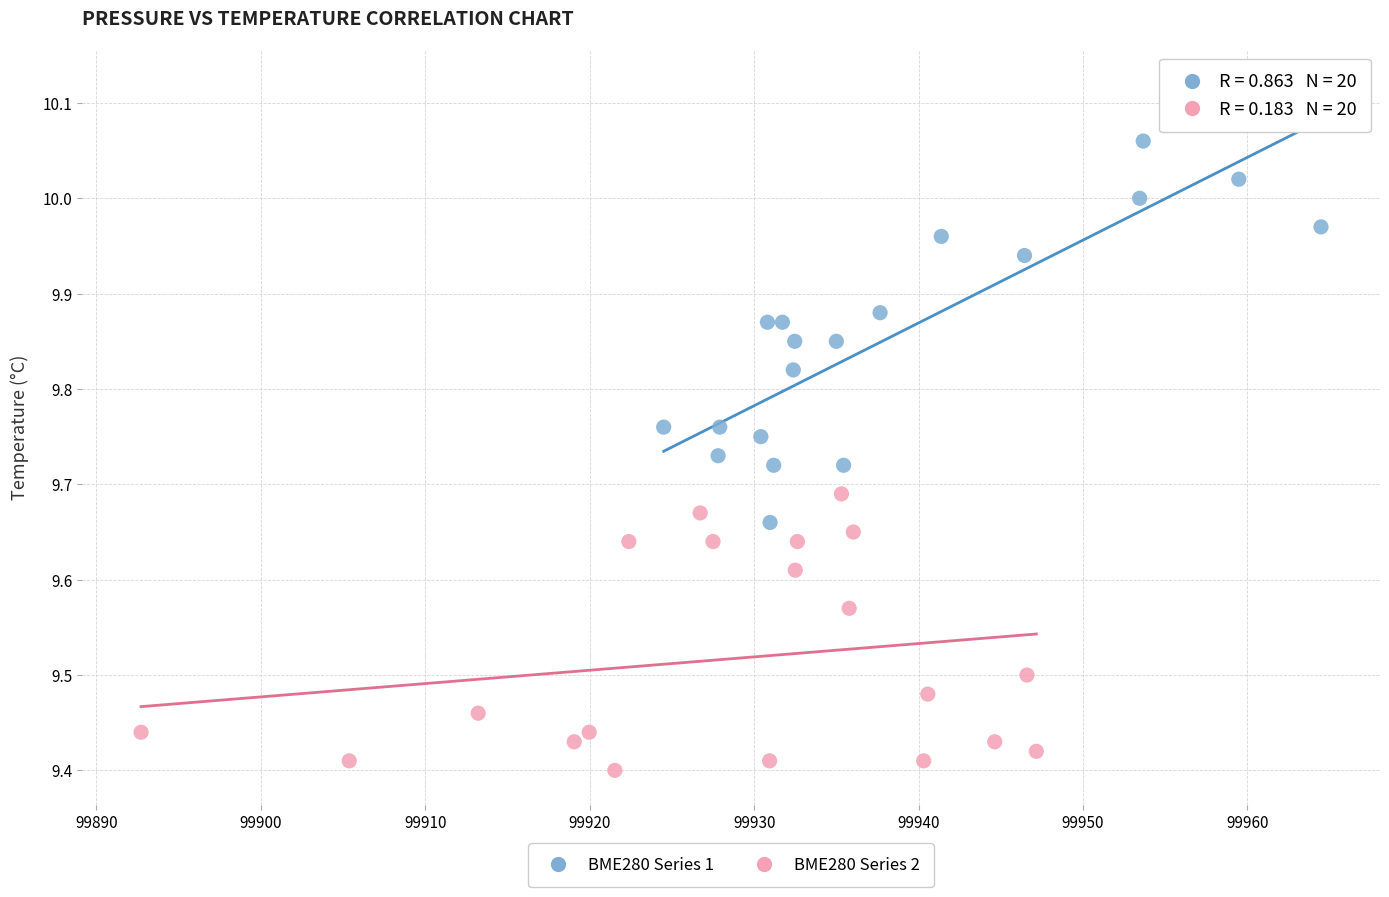

Which series contains the highest Y value?

BME280 Series 1